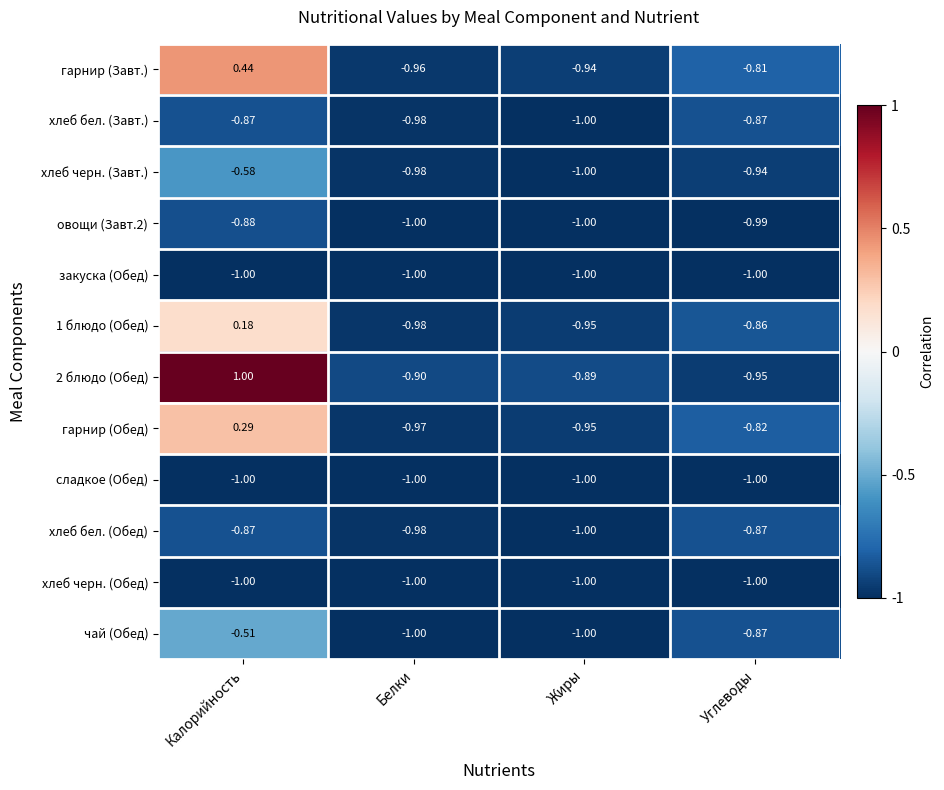

Is the value of гарнир (Завт.) at Калорийность greater than the value of закуска (Обед) at Углеводы?

Yes